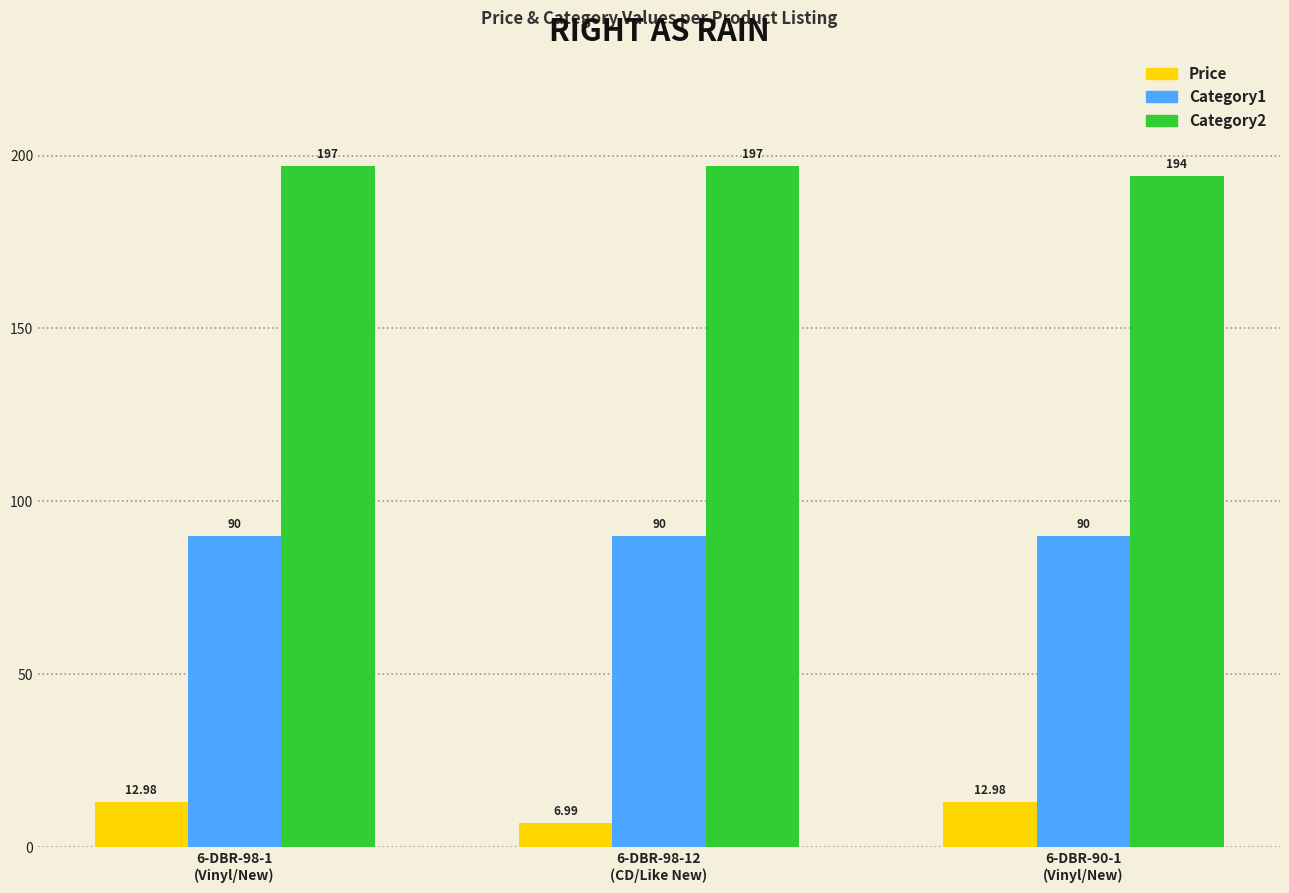

What is the total value across all series at 6-DBR-90-1
(Vinyl/New)?

297.0